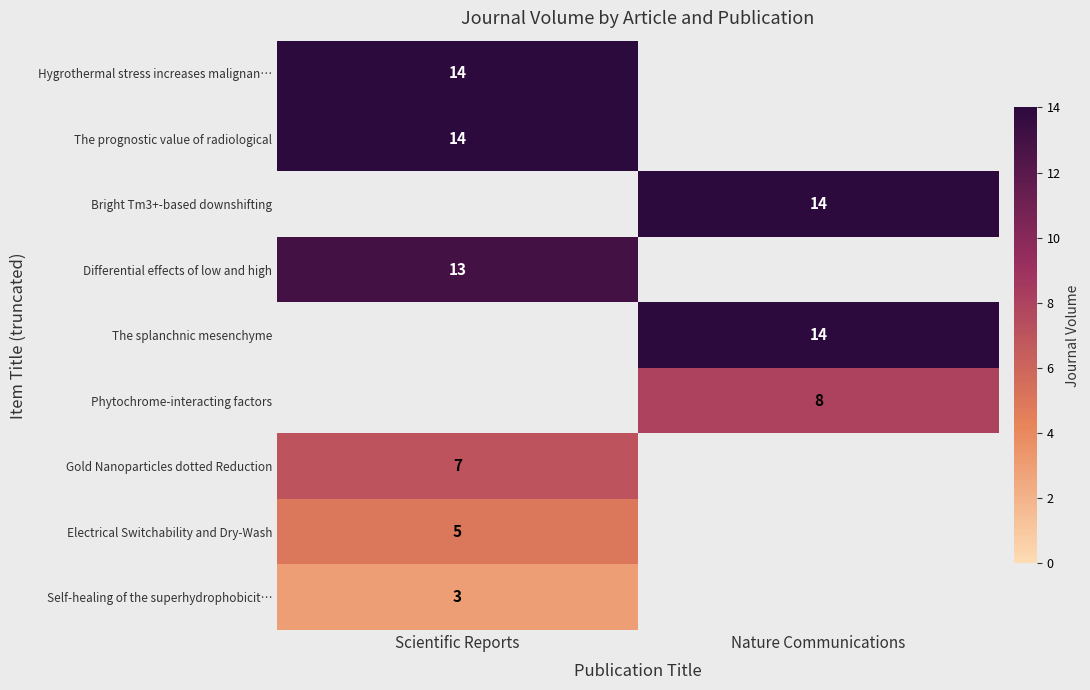

What is the total value across all series at Nature Communications?

36